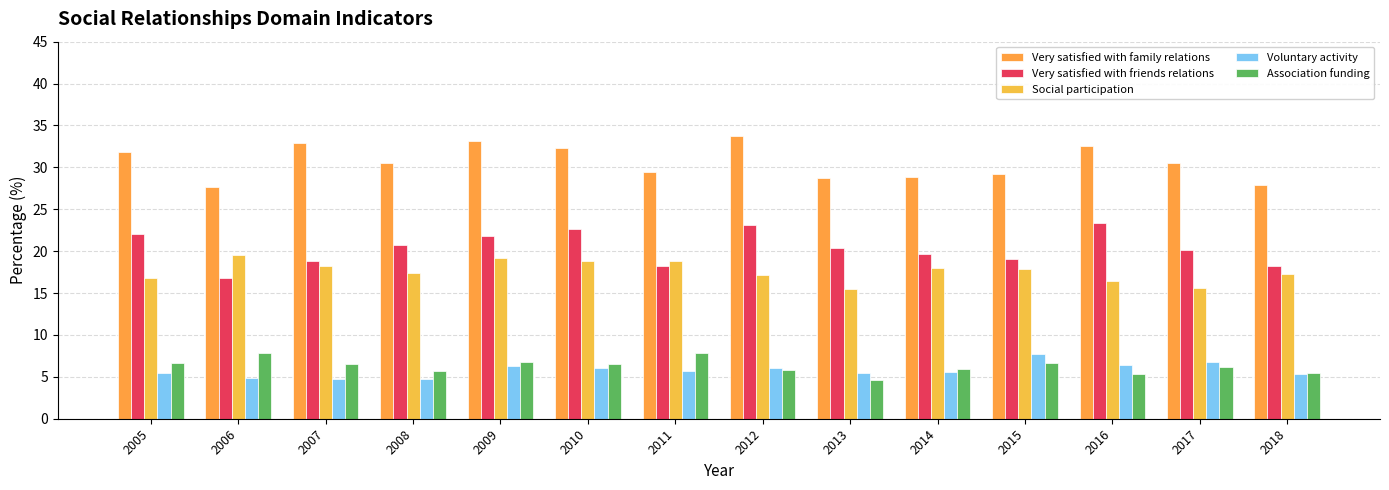

Count the number of data series in this chart.

5